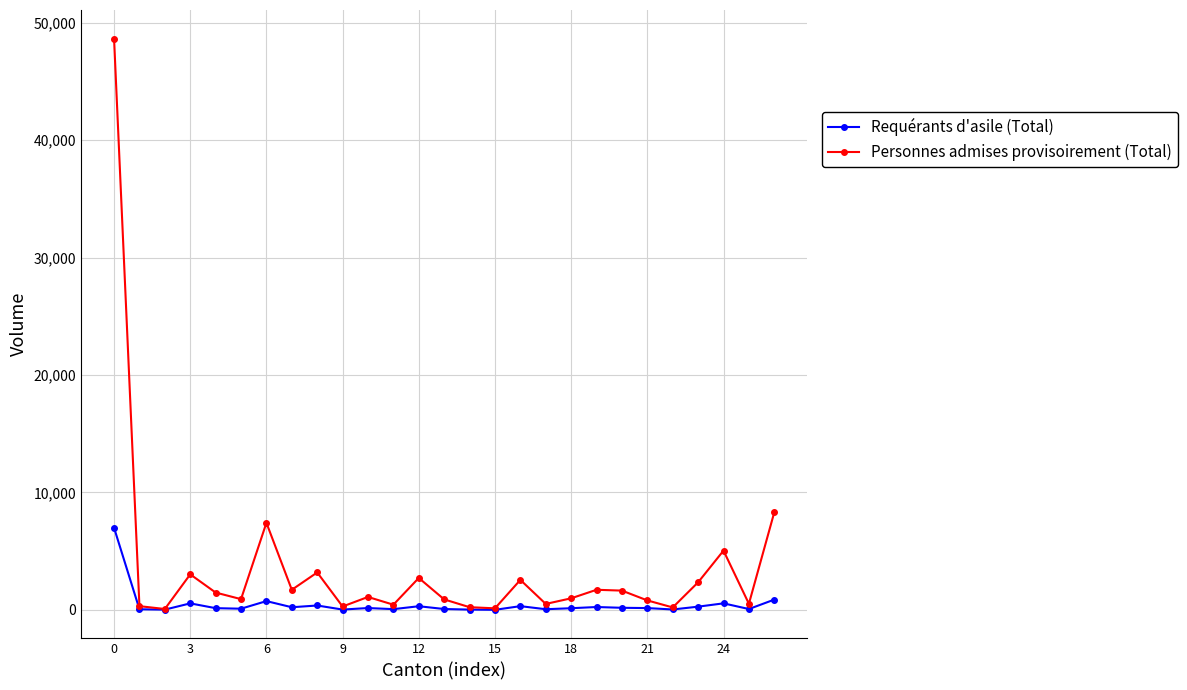

What is the highest value of the Requérants d'asile (Total) series?

6994